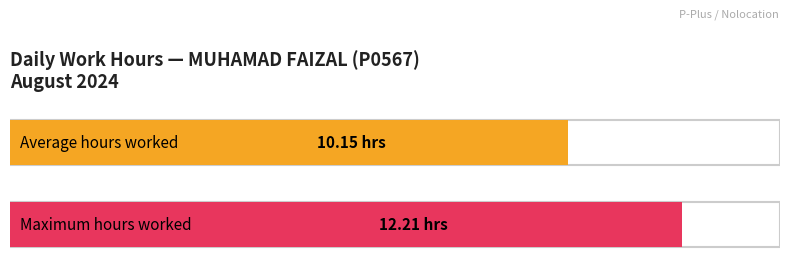

What is the greatest value displayed?

12.2